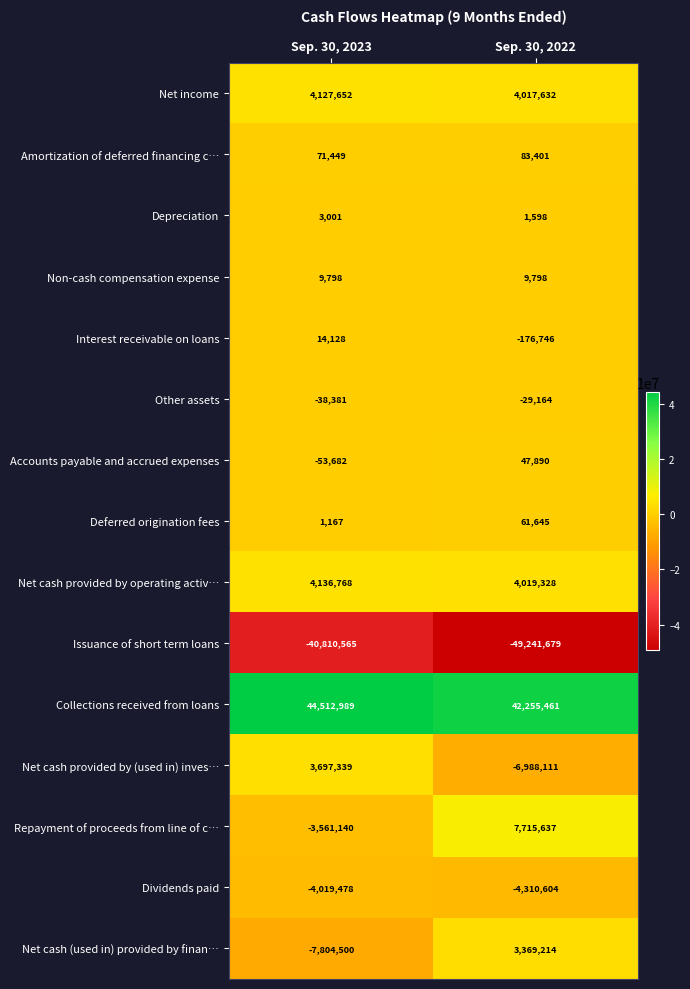

Count the number of data series in this chart.

15